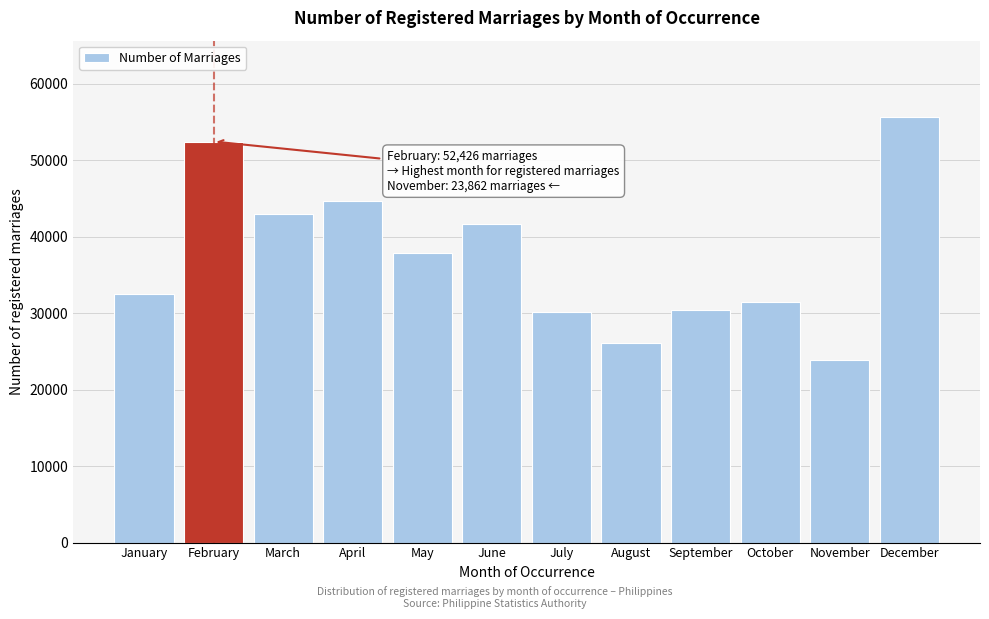

Reading right to left, what are all the values shown in this chart?

55599	23862	31478	30393	26029	30085	41598	37848	44600	43005	52426	32505